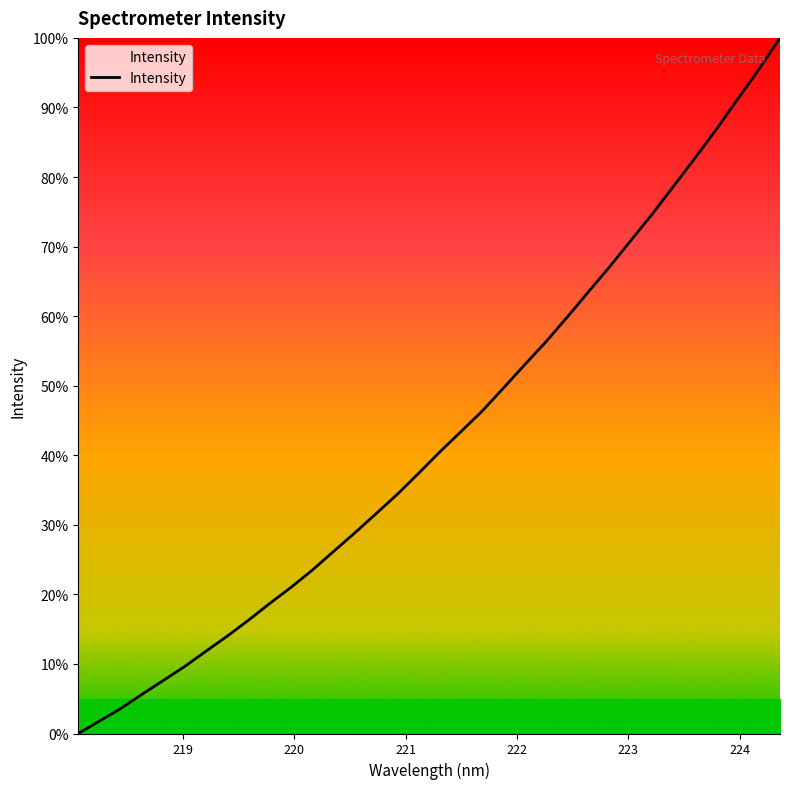

Is this an area chart (filled region under the line)?

Yes